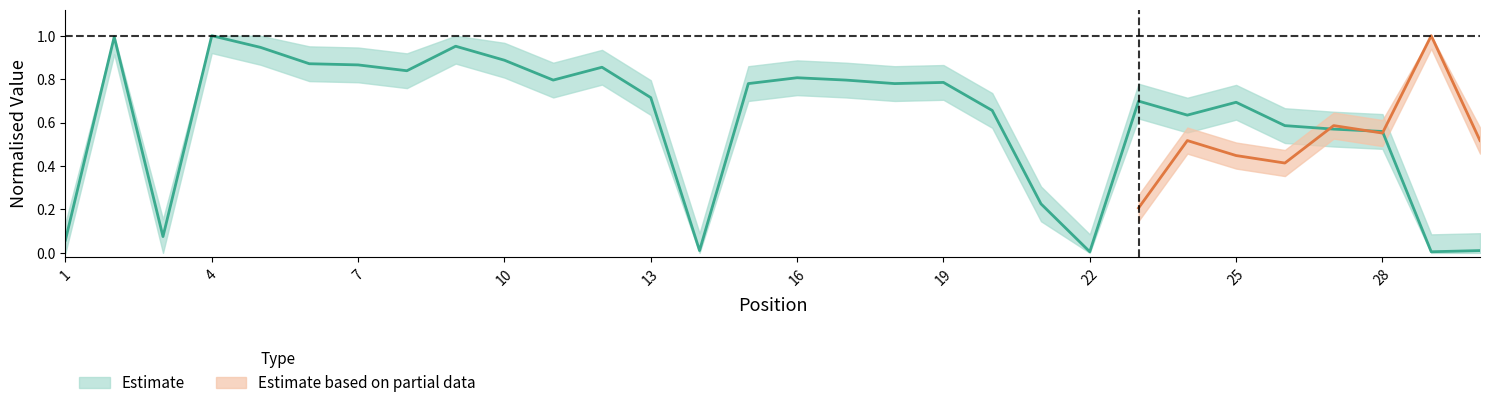

Rank the categories by value from highest to lowest.

4, 2, 9, 5, 10, 6, 7, 12, 8, 16, 11, 17, 19, 15, 18, 13, 23, 25, 20, 24, 26, 27, 28, 21, 3, 1, 14, 30, 22, 29